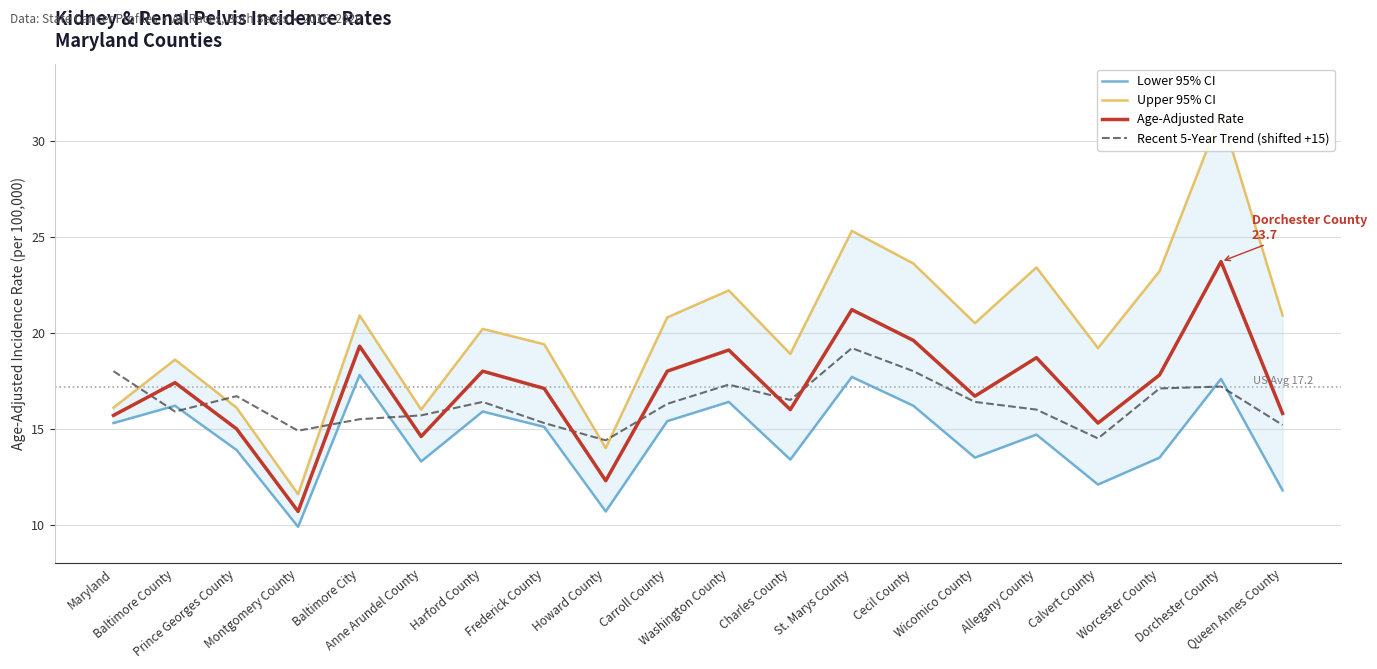

What are all the series names shown in the legend?

Lower 95% CI, Upper 95% CI, Age-Adjusted Rate, Recent 5-Year Trend (shifted +15)